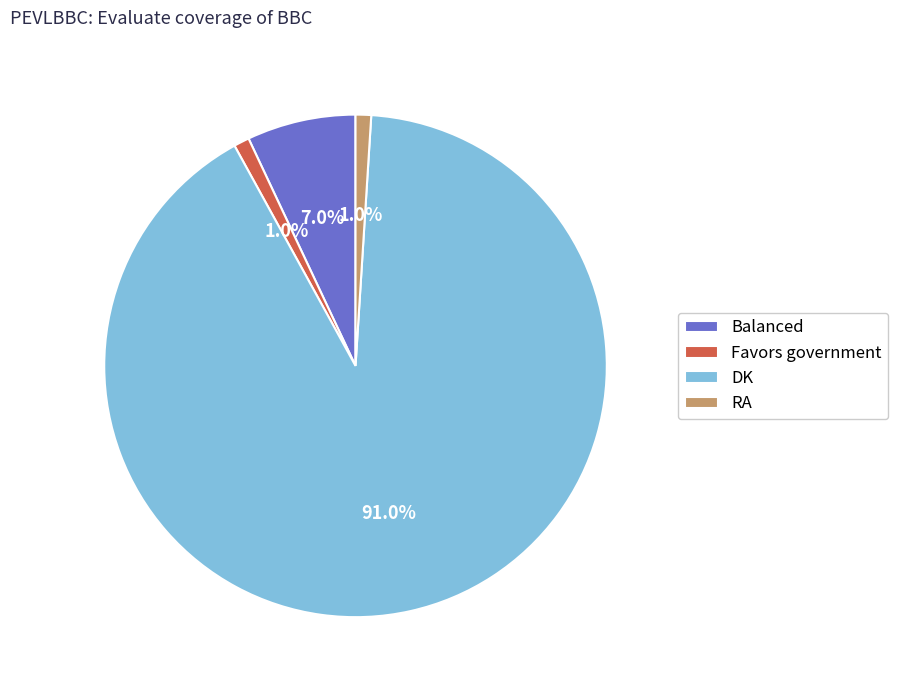

The Favors government slice represents 1% of the pie. True or false?

True